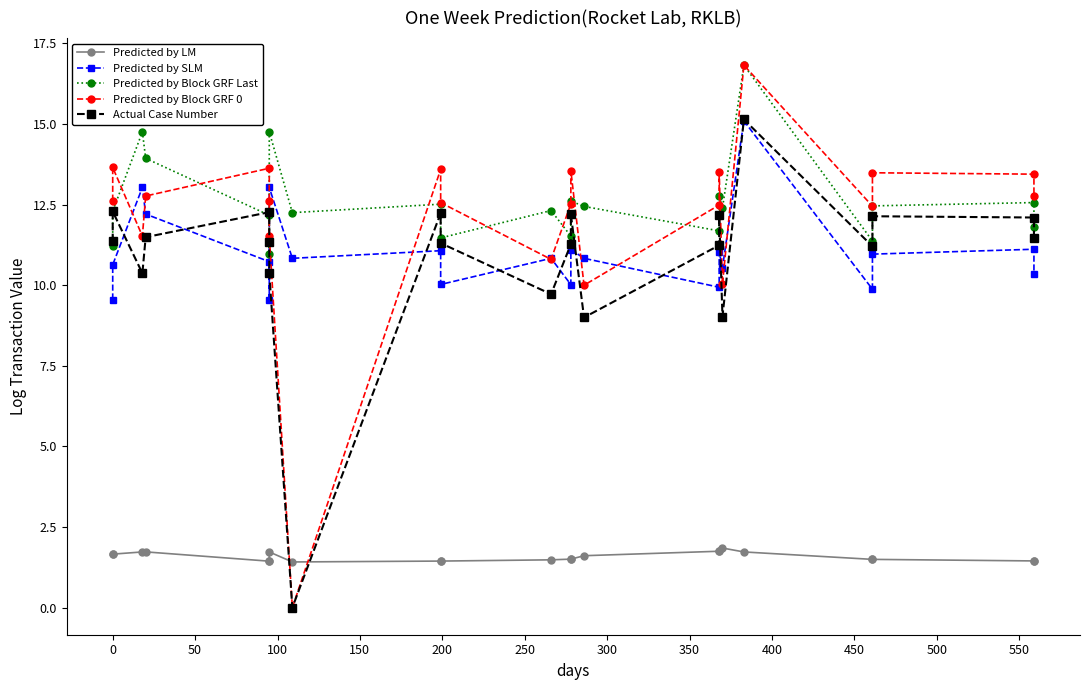

Read the Predicted by LM value at 550.

1.5